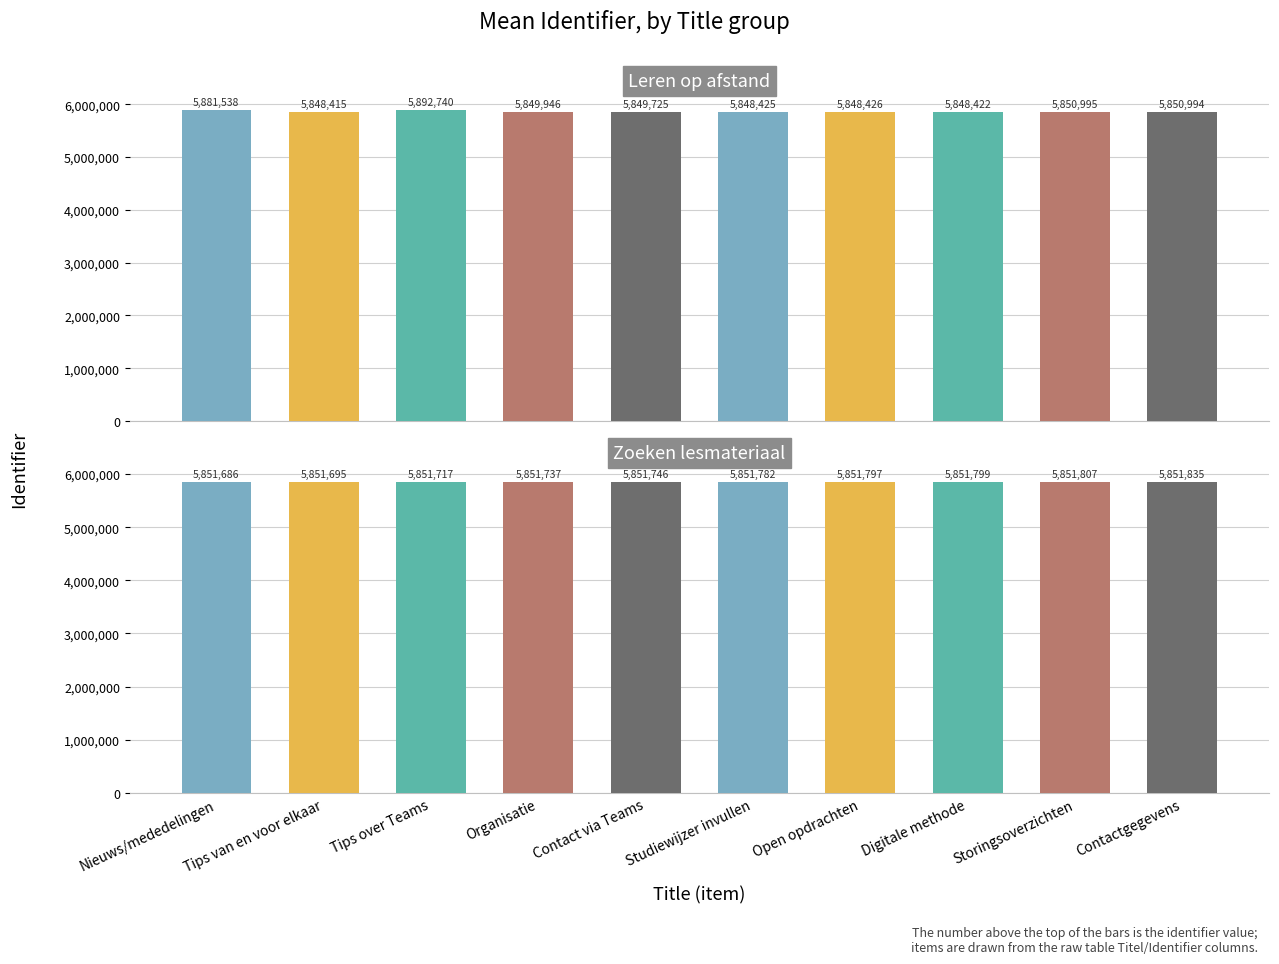

What is the label of the 7th bar from the right?

Organisatie